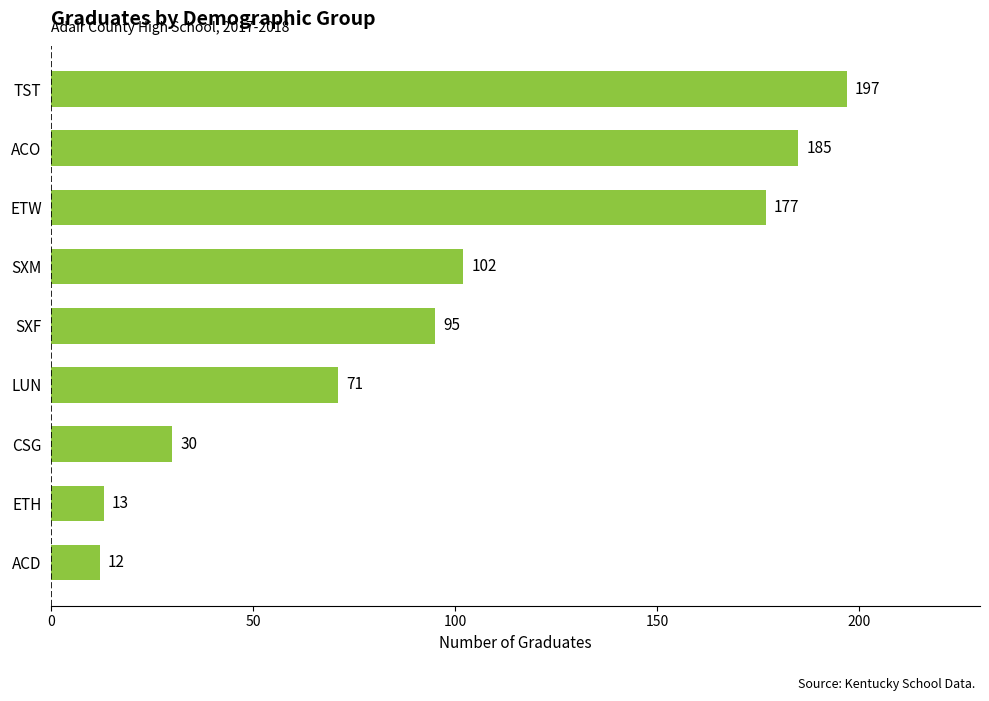

What is the change in value from CSG to TST?

+167